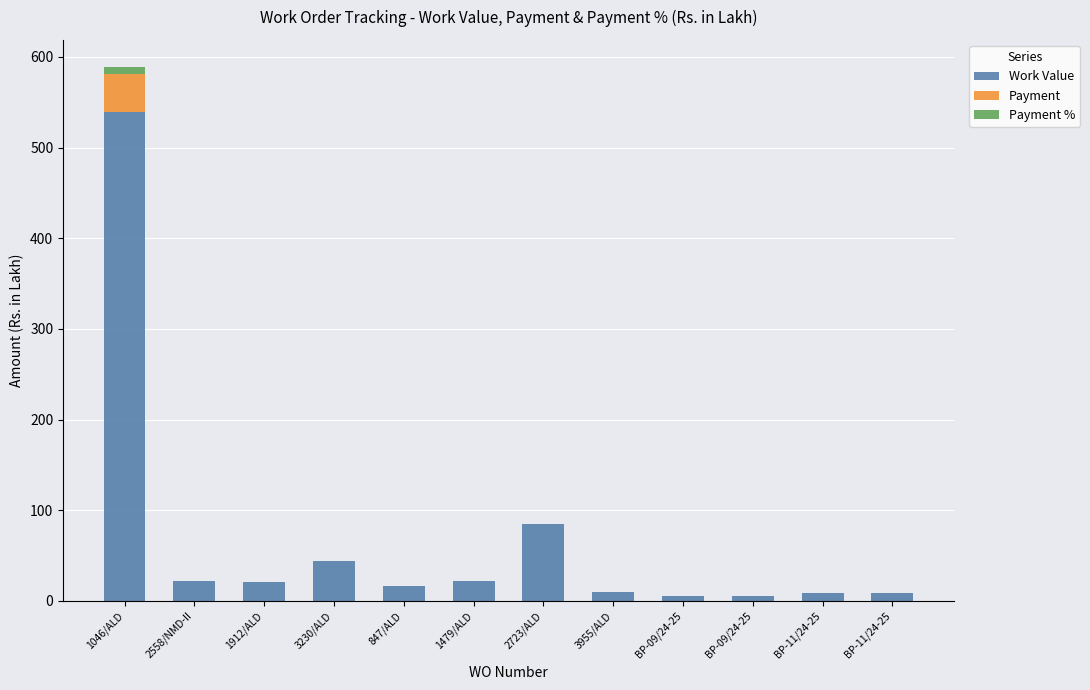

At how many categories does at least one series exceed 231?

1